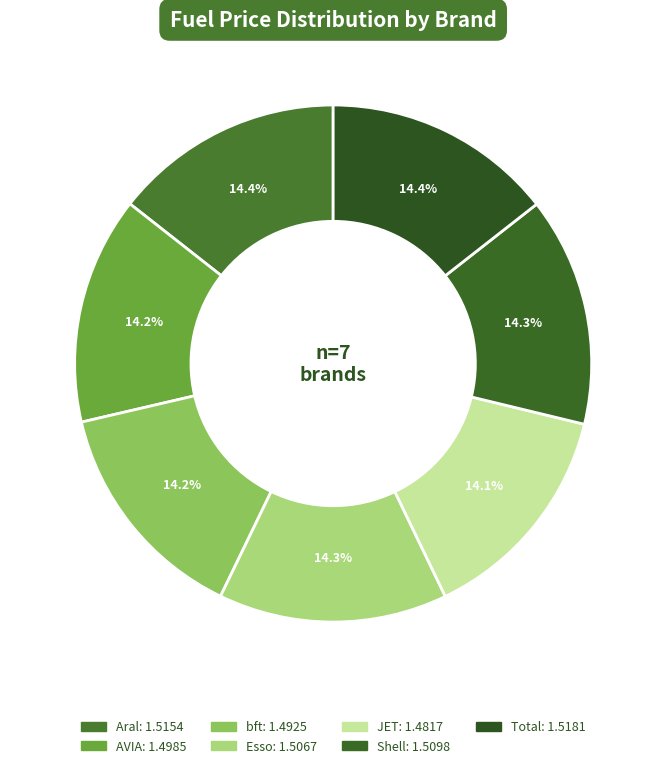

To the nearest percent, what portion does JET represent?

14%